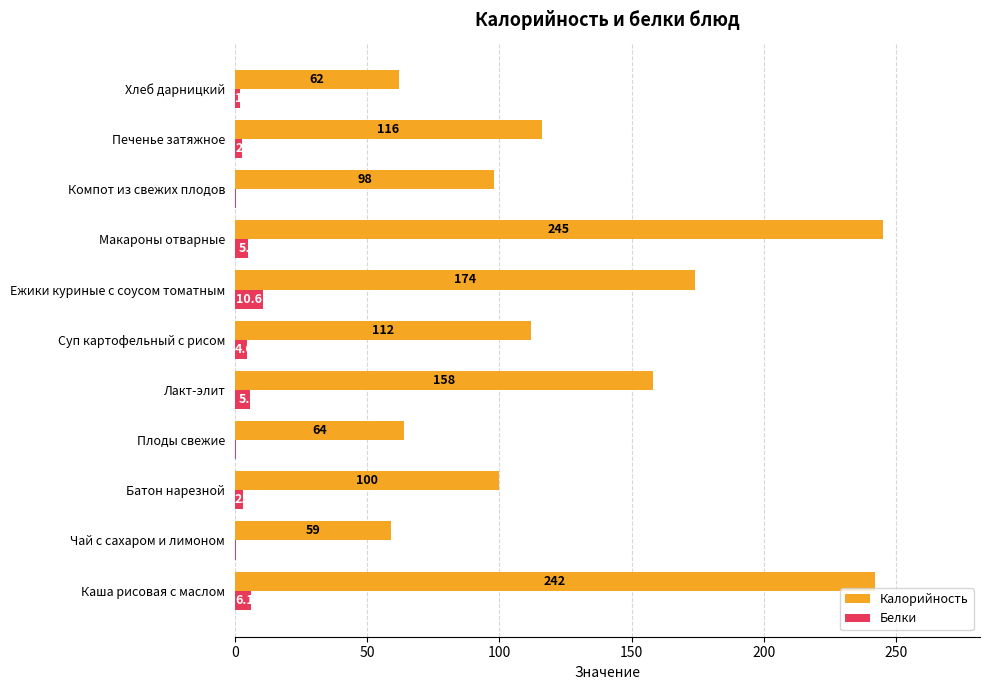

At which category is the sum across all series the highest?

Макароны отварные